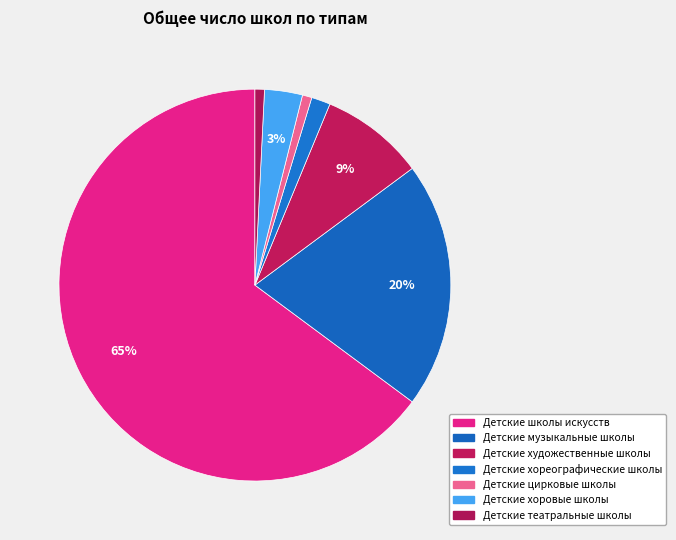

How many slices are in this pie chart?

7